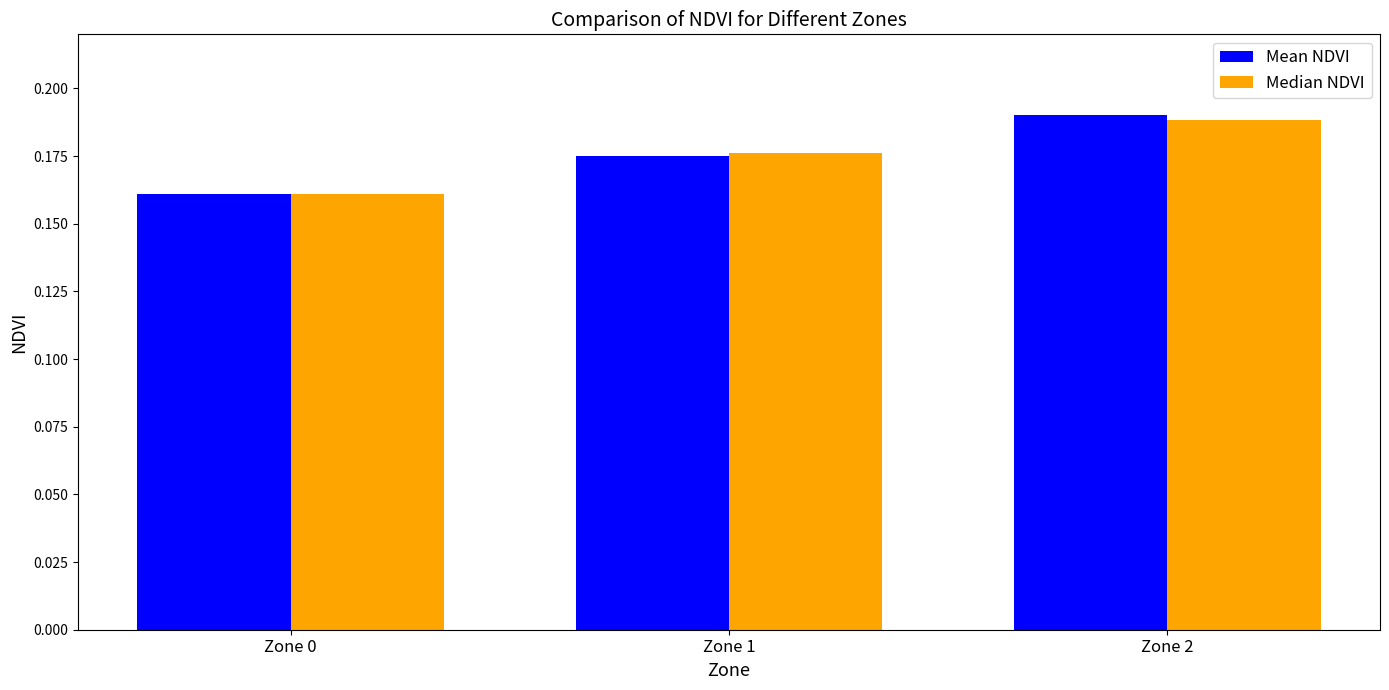

Which category has the lowest value in the Mean NDVI series?

Zone 0